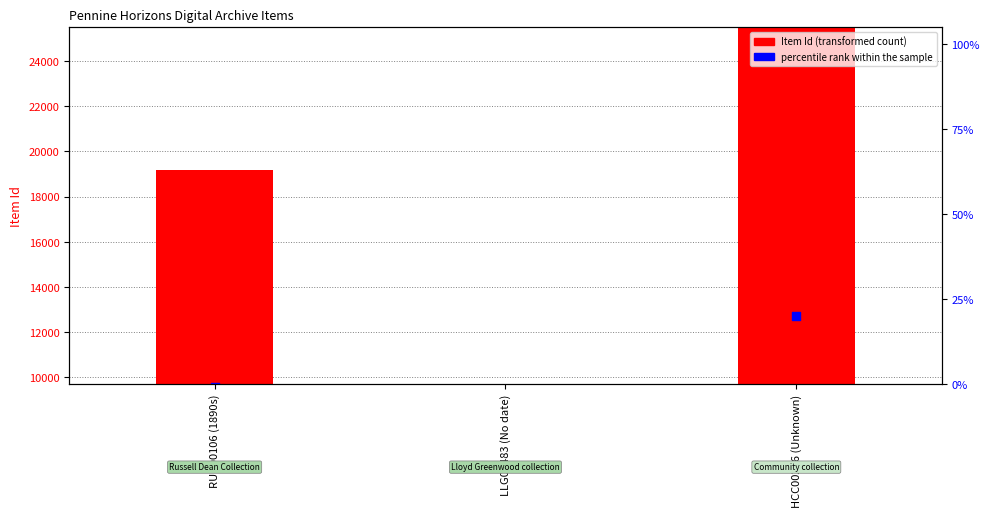

At how many categories does at least one series exceed 21455?

1